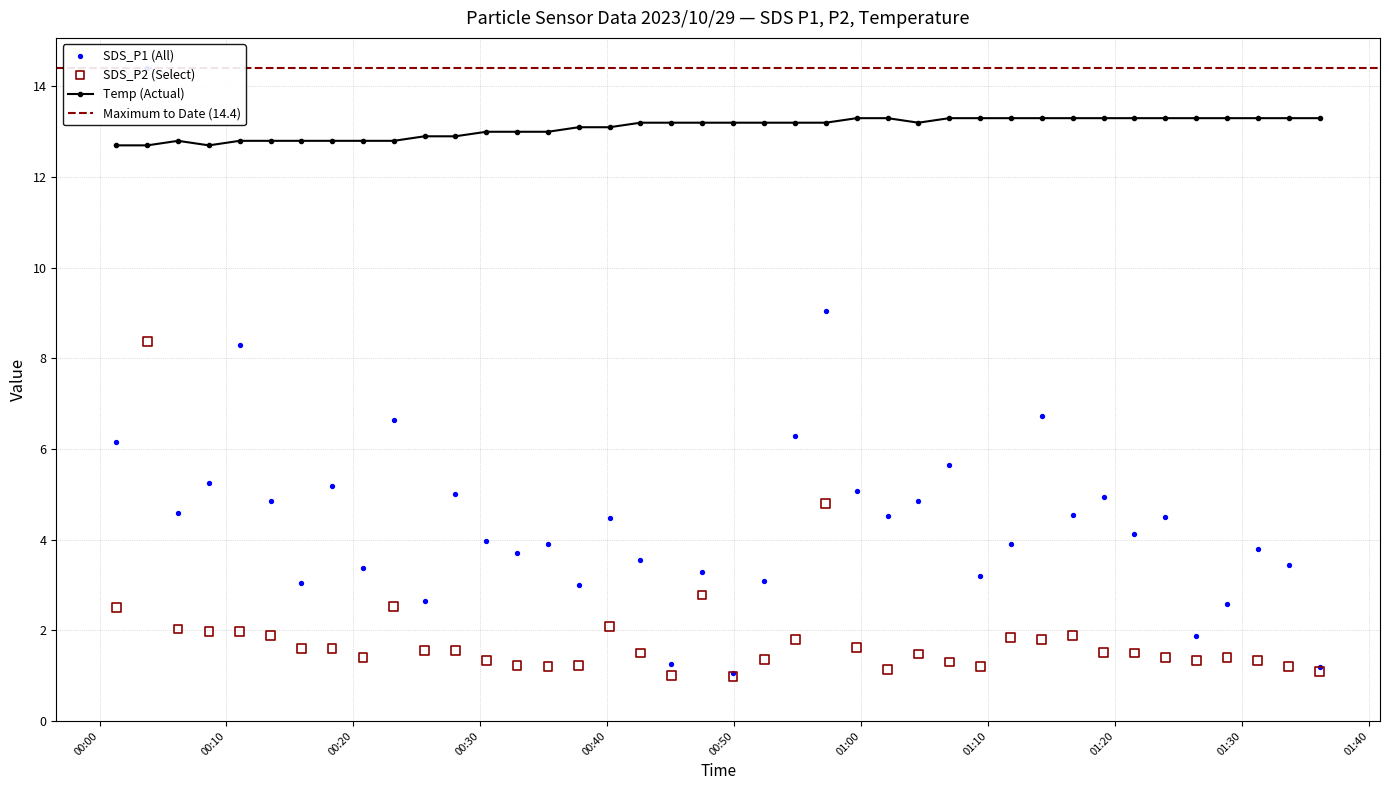

Which series has the largest Y range (max minus min)?

SDS_P1